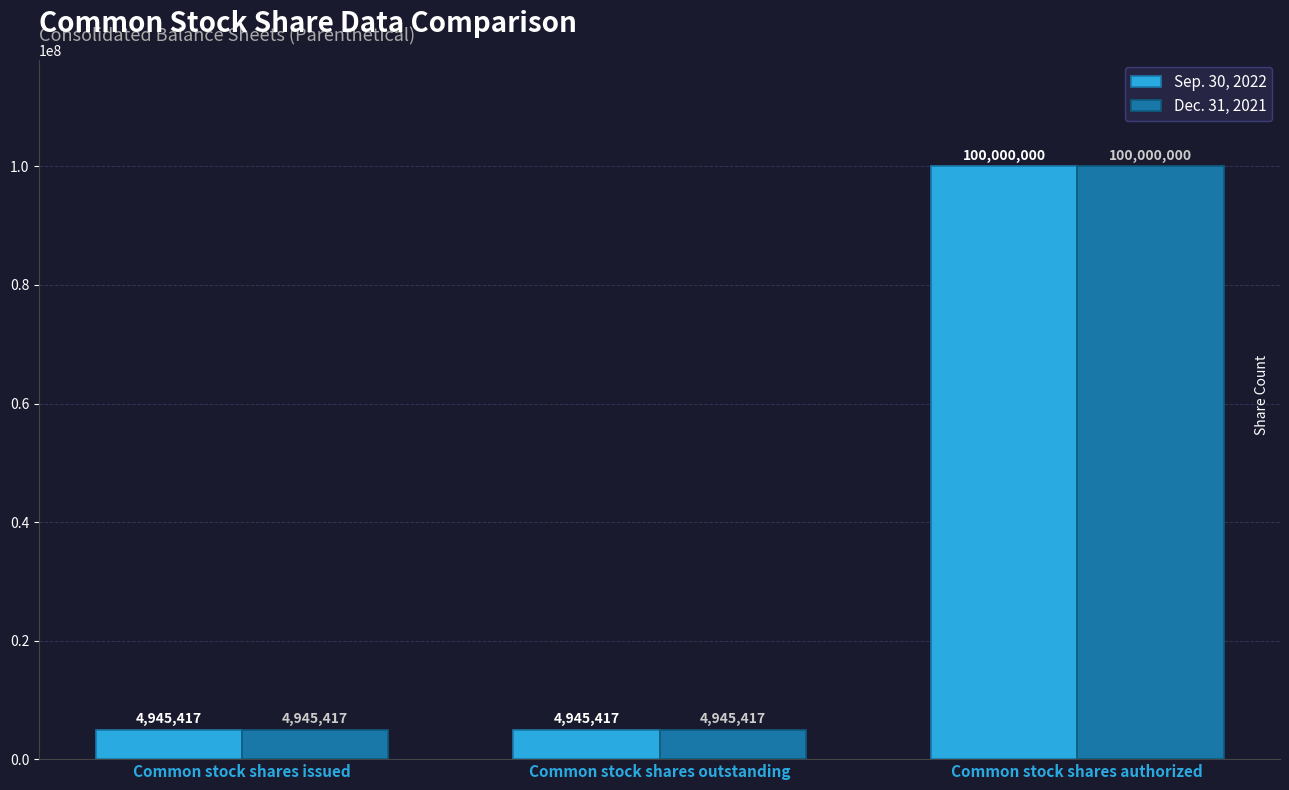

At which label does Sep. 30, 2022 reach its peak?

Common stock shares authorized